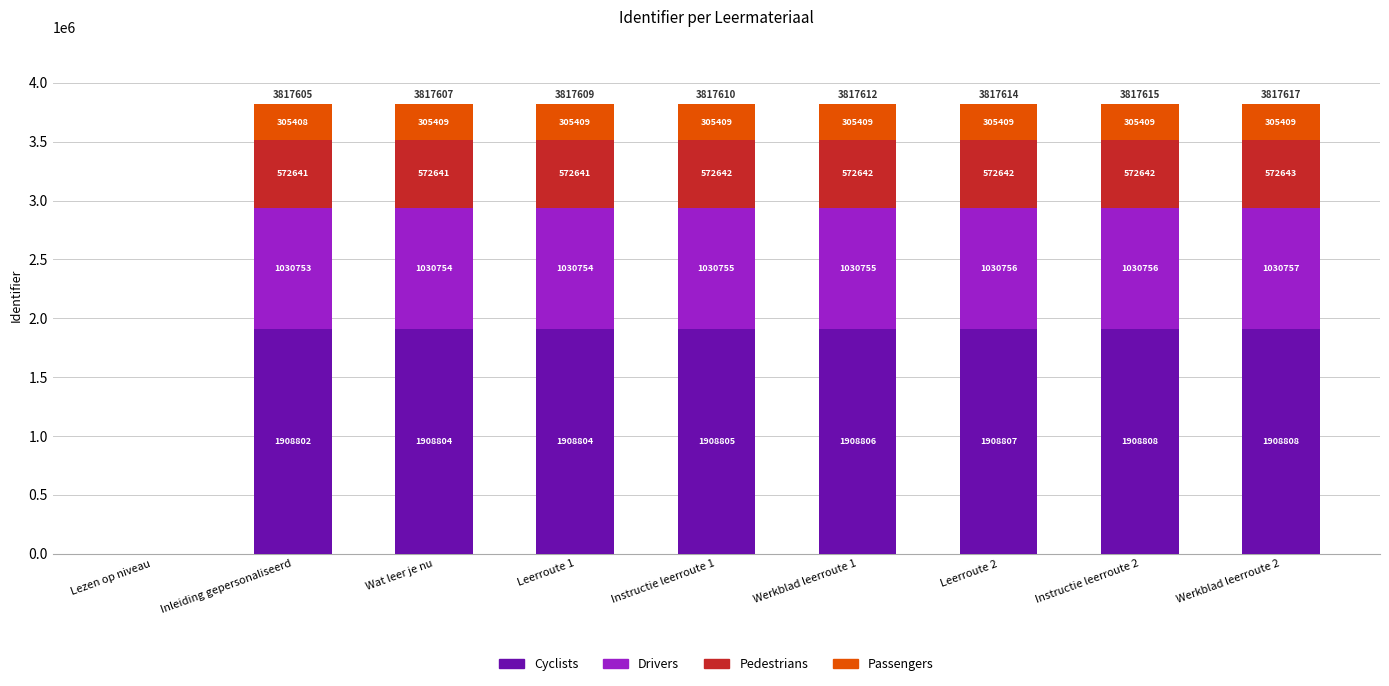

The Cyclists series shows 3369883 at Werkblad leerroute 1. True or false?

False